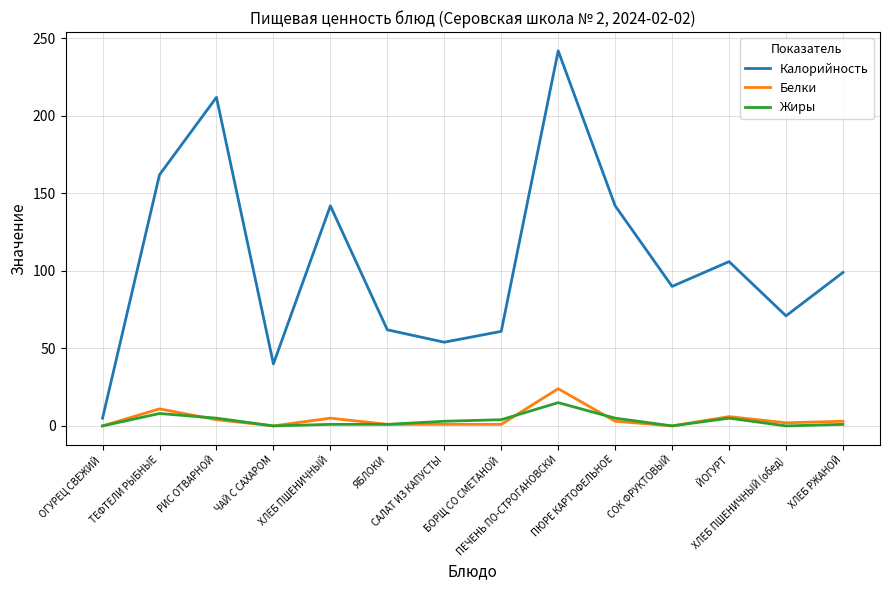

True or false: Калорийность and Белки cross at least once.

False